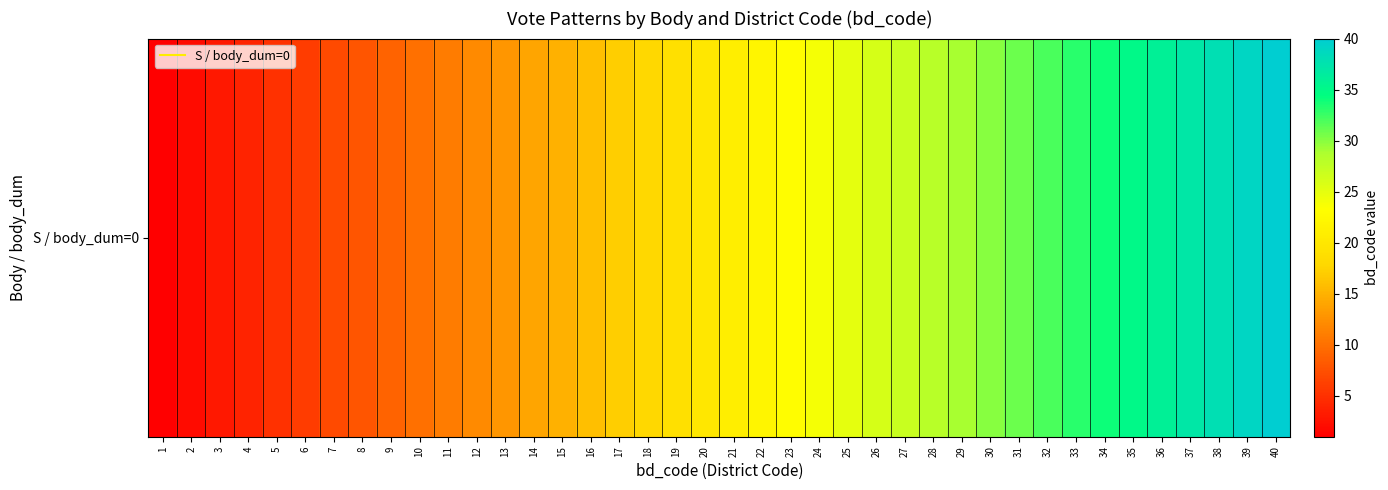

What is the sum of all values?

820